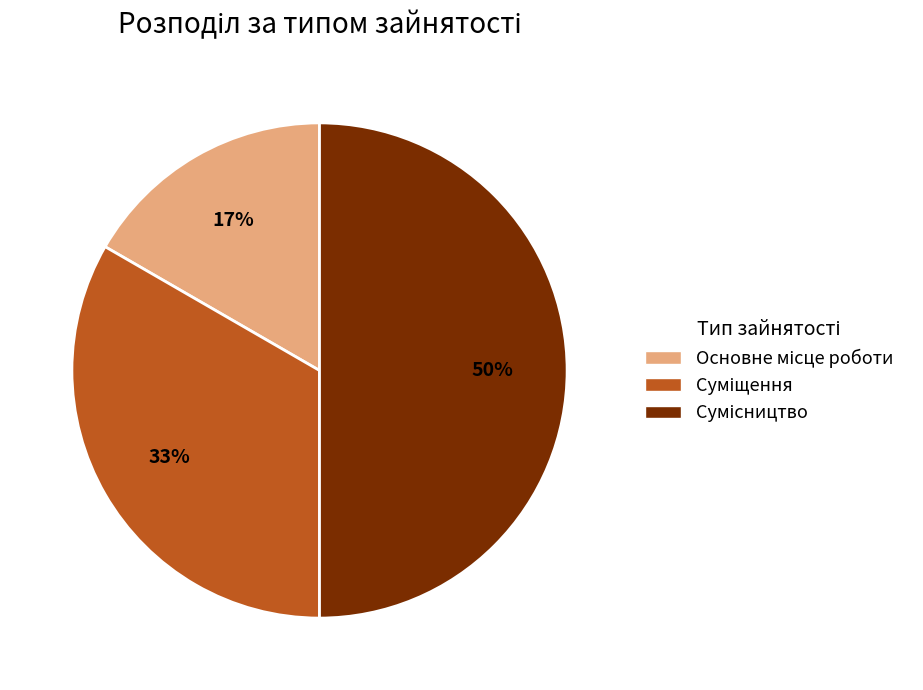

To the nearest percent, what is the average slice percentage?

33%